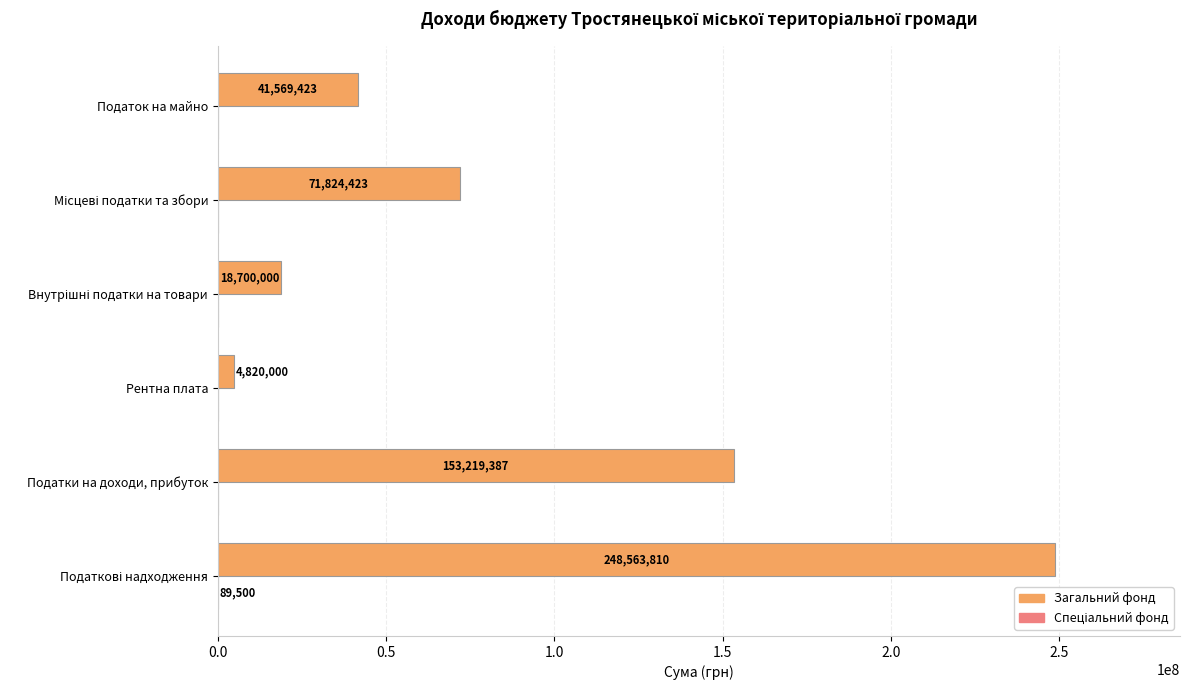

Where is Загальний фонд nearest to the value 126691905?

Податки на доходи, прибуток